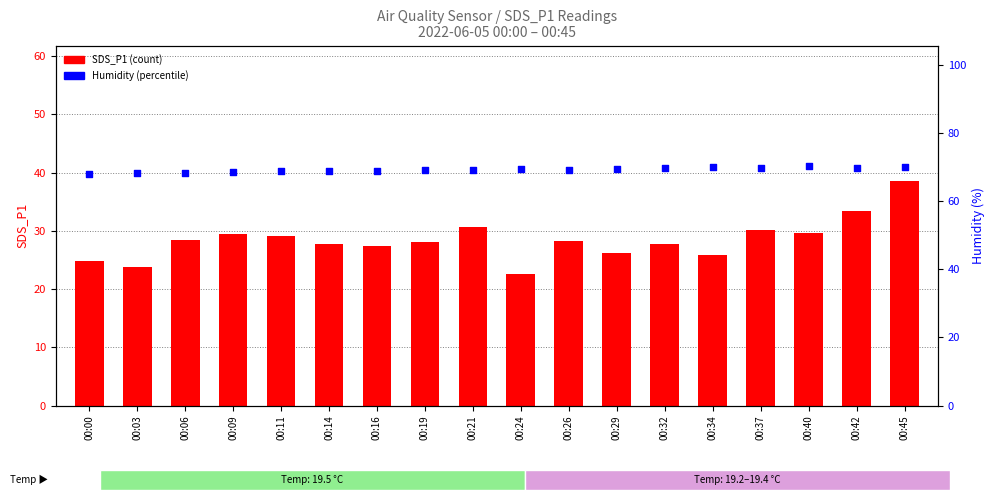

At how many categories does at least one series exceed 51?

18